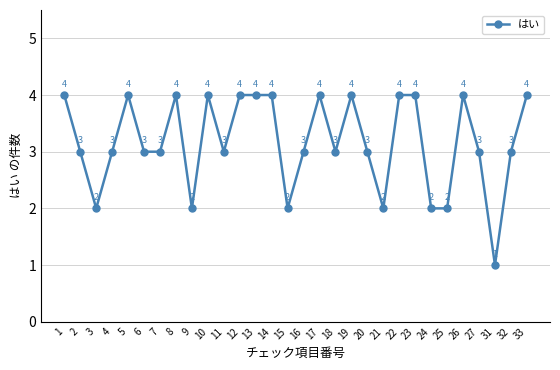

At which category does the chart reach its minimum across all series?

31